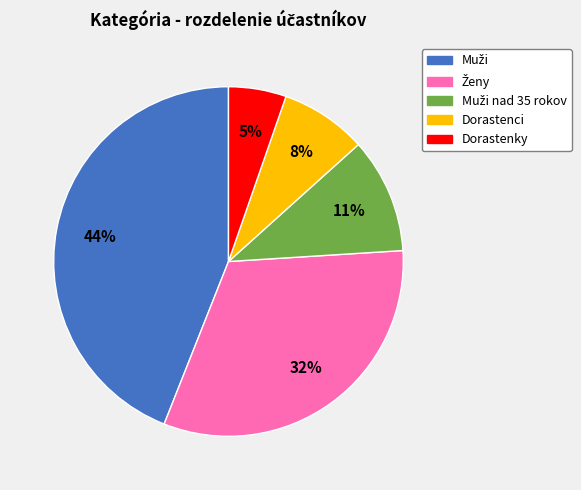

Is there any slice that represents more than half of the pie?

No